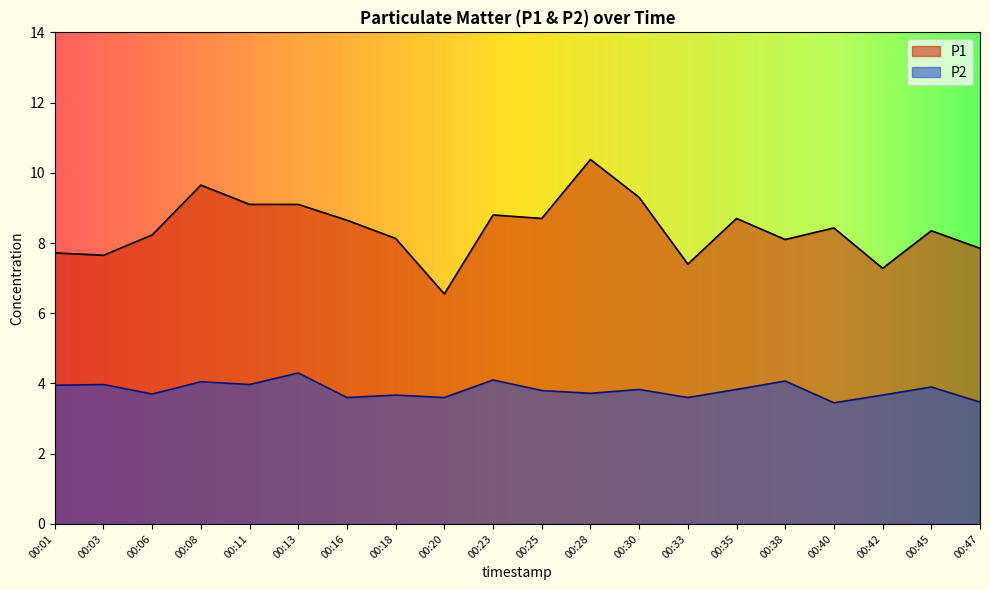

What value does the P1 series have at 00:30?

9.3